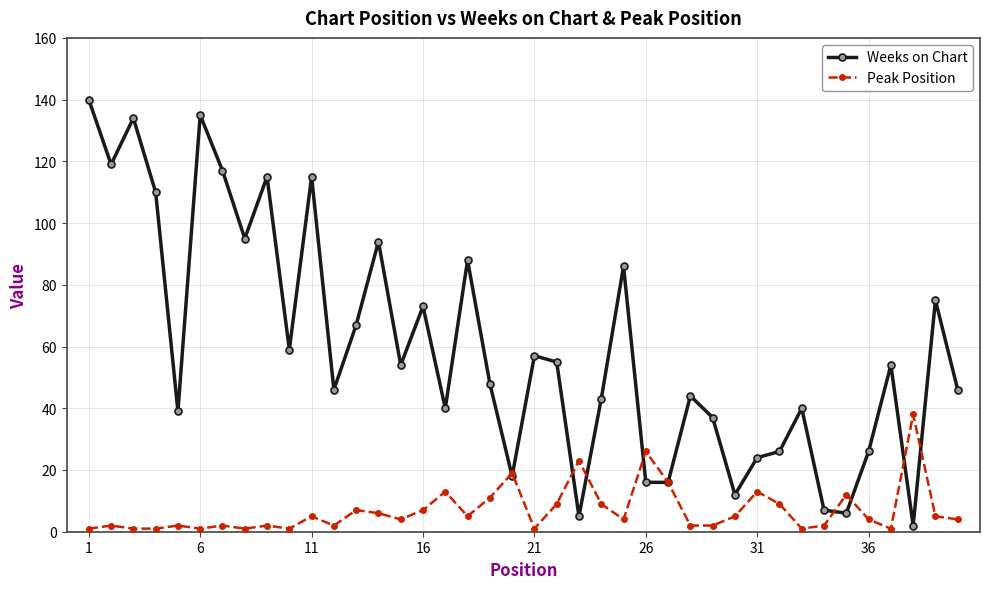

Which series has the largest range (max minus min)?

Weeks on Chart